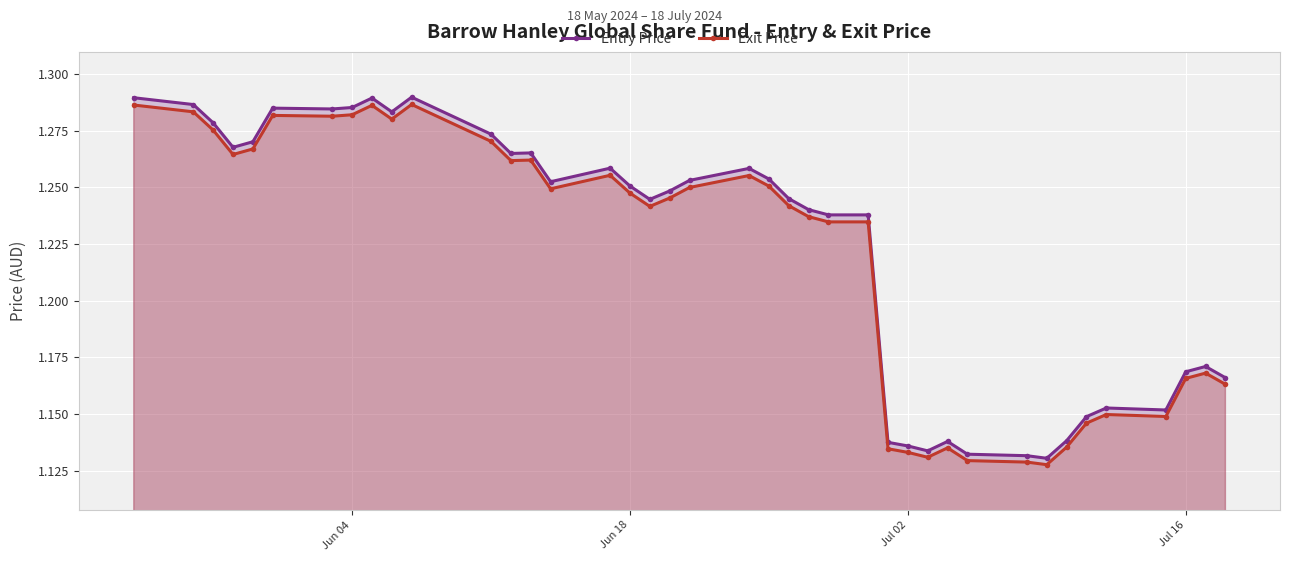

What is the maximum value for Entry Price?

1.3